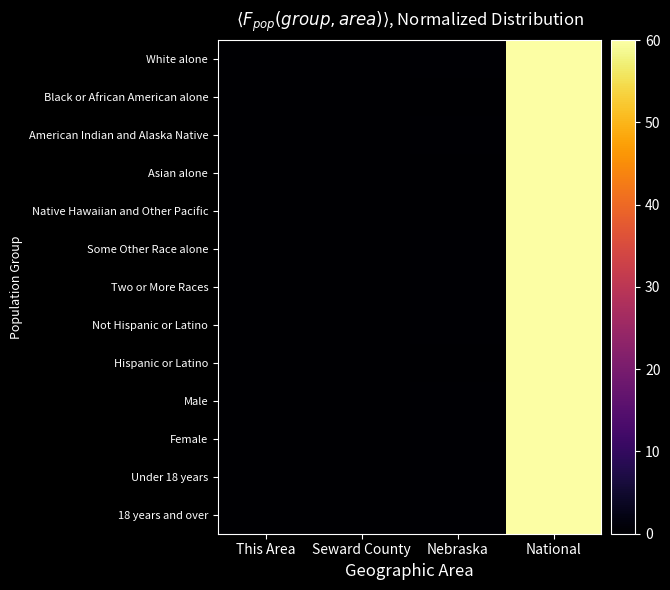

What is the difference between the highest and lowest values at Nebraska?

0.3